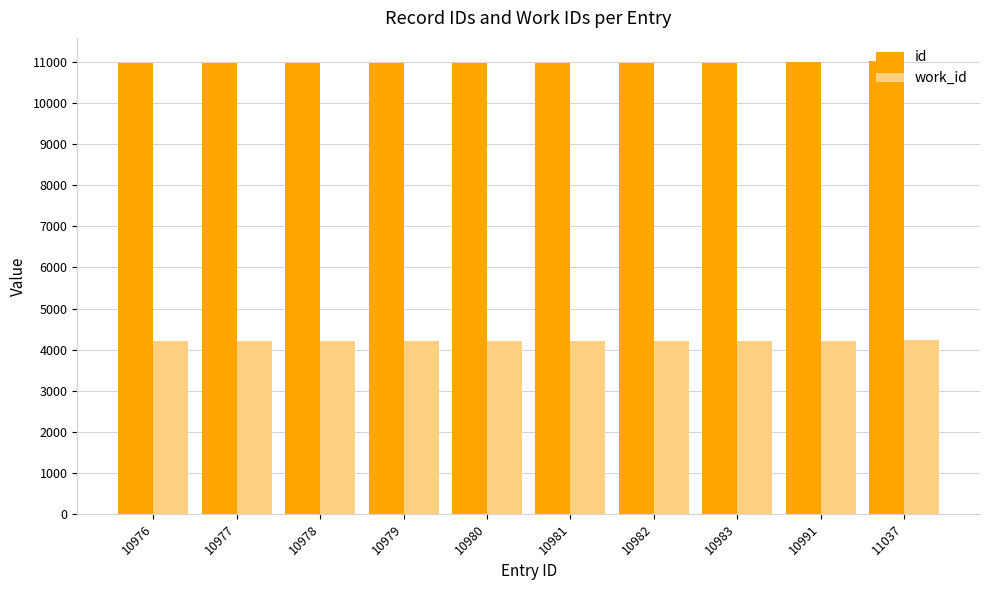

What is the difference between the second highest and minimum values in the work_id series?

8